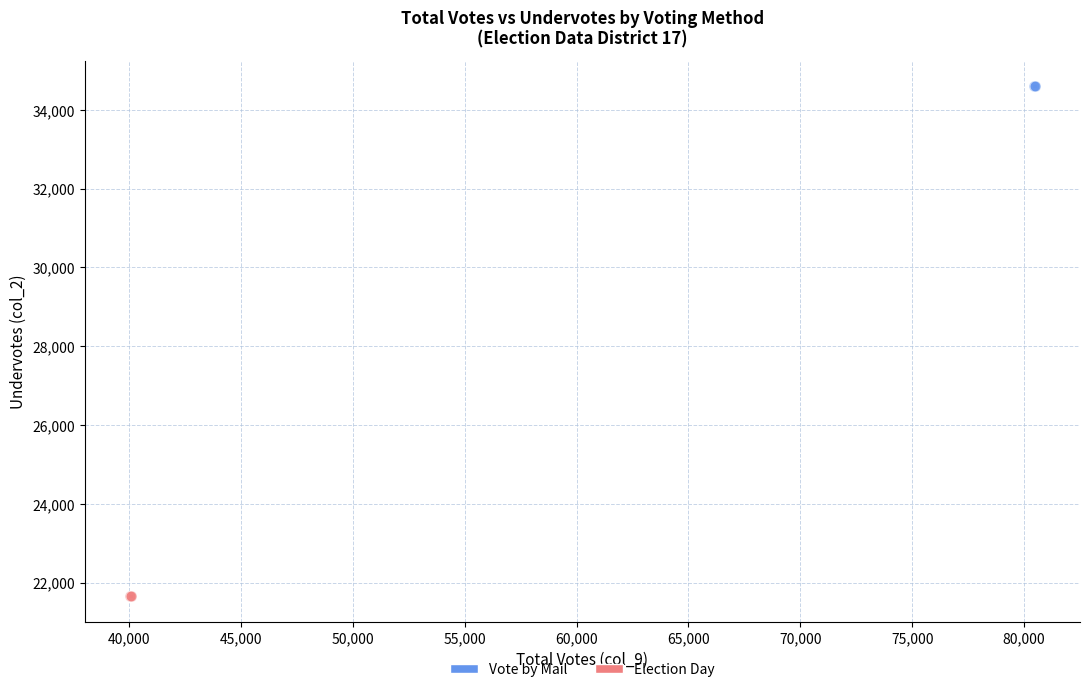

Which series reaches the minimum Y coordinate?

Election Day